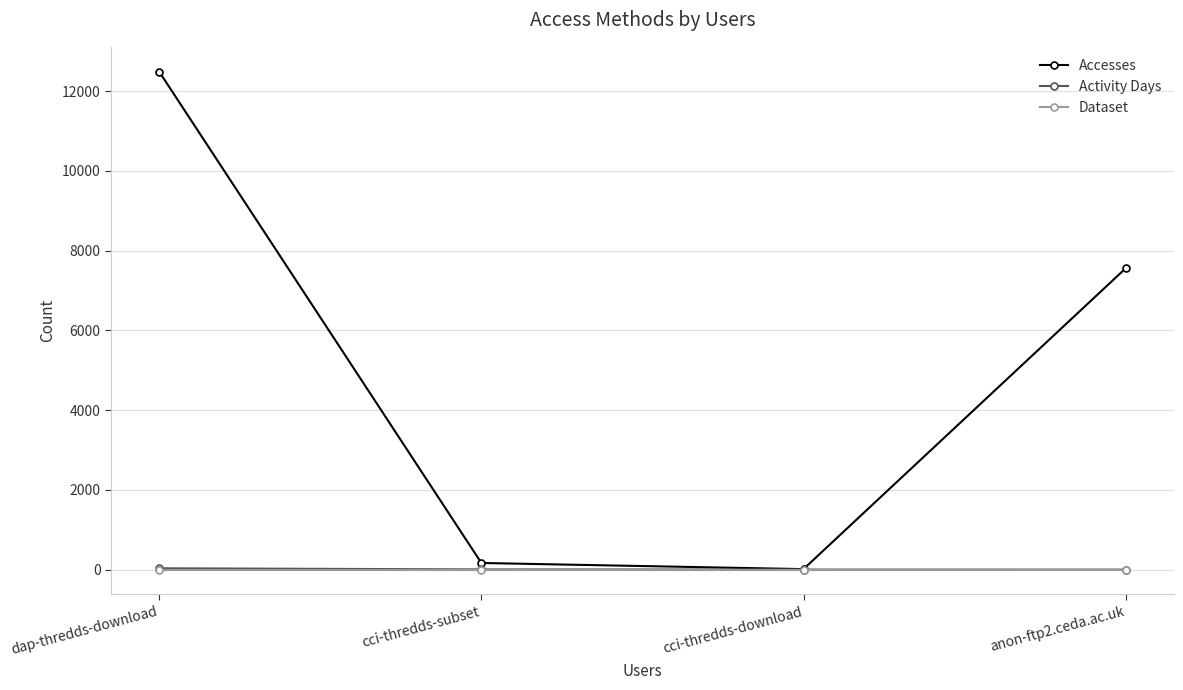

Read the Accesses value at anon-ftp2.ceda.ac.uk, to the nearest 50.

7550